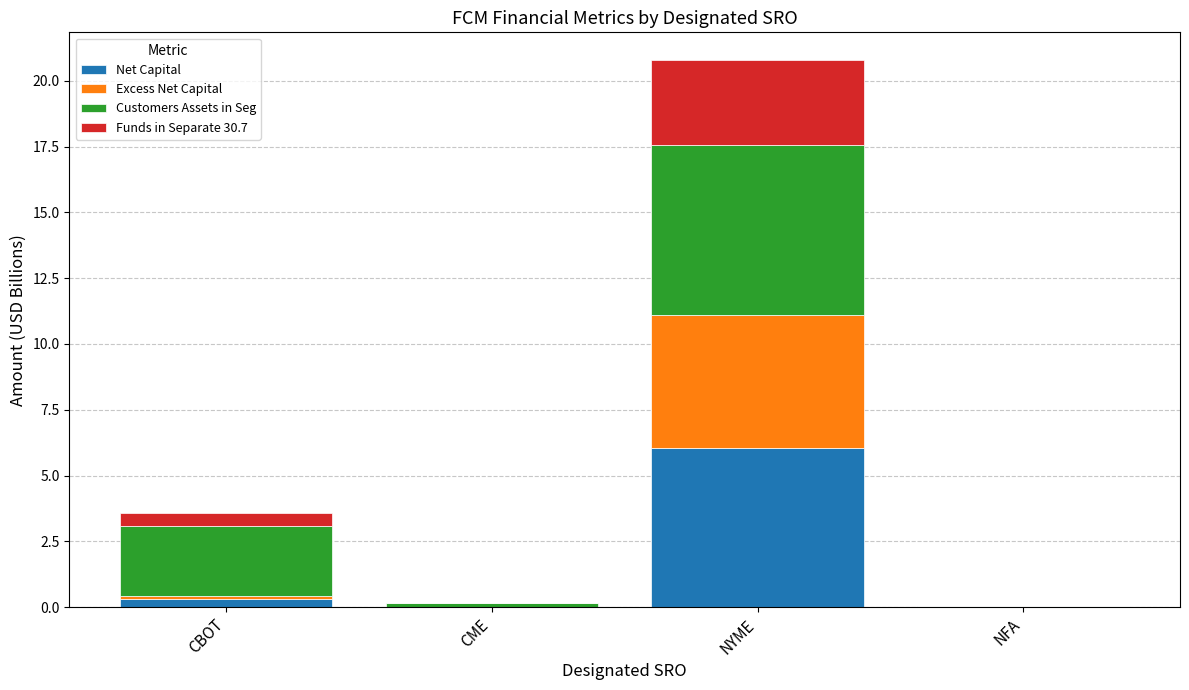

Which category has the highest value in the Net Capital series?

NYME